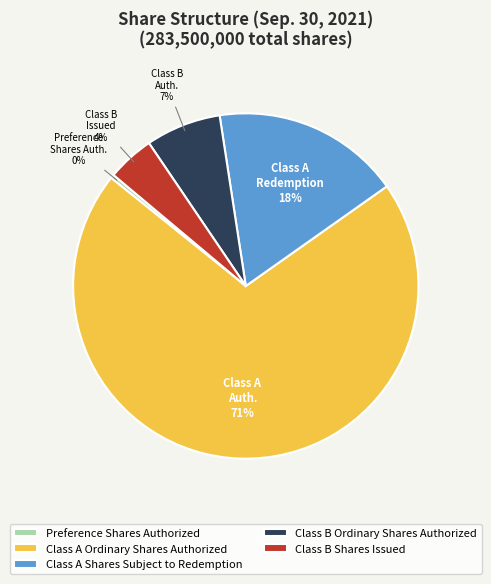

Is Class A Ordinary Shares Authorized the majority of the pie?

Yes